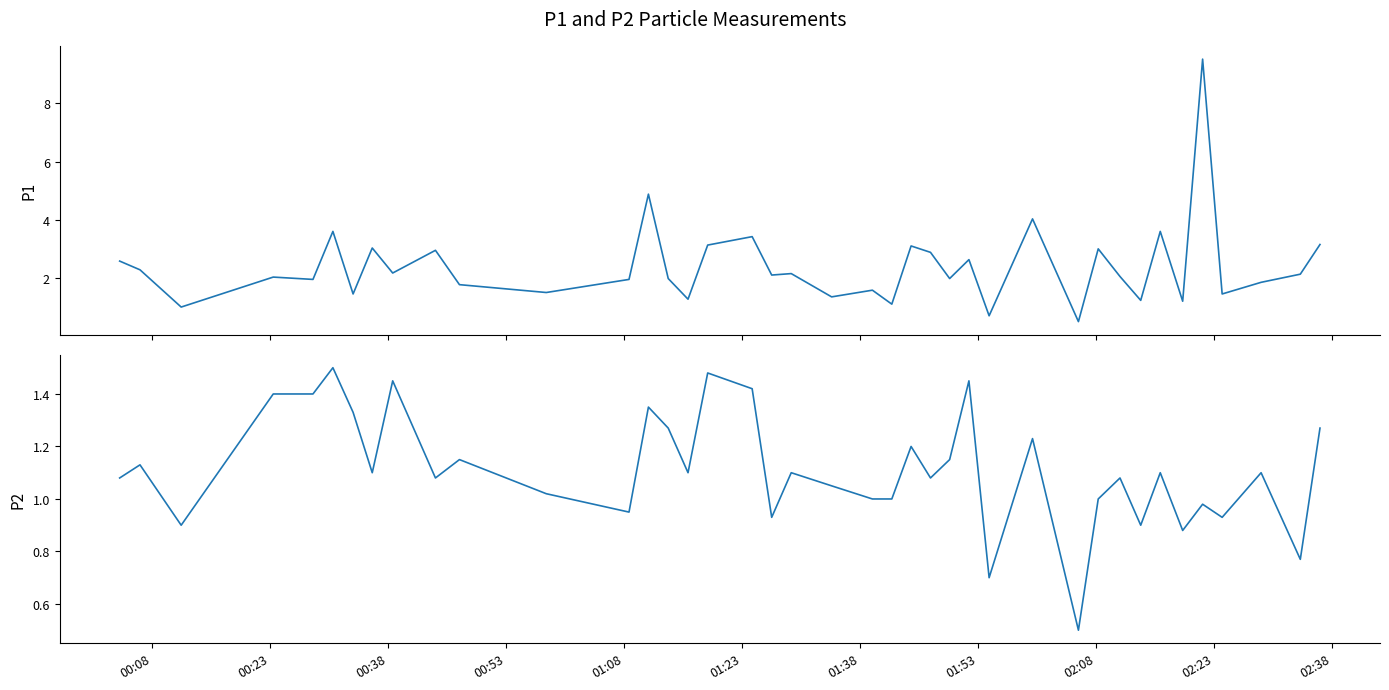

At which label does P1 first exceed 2?

00:08